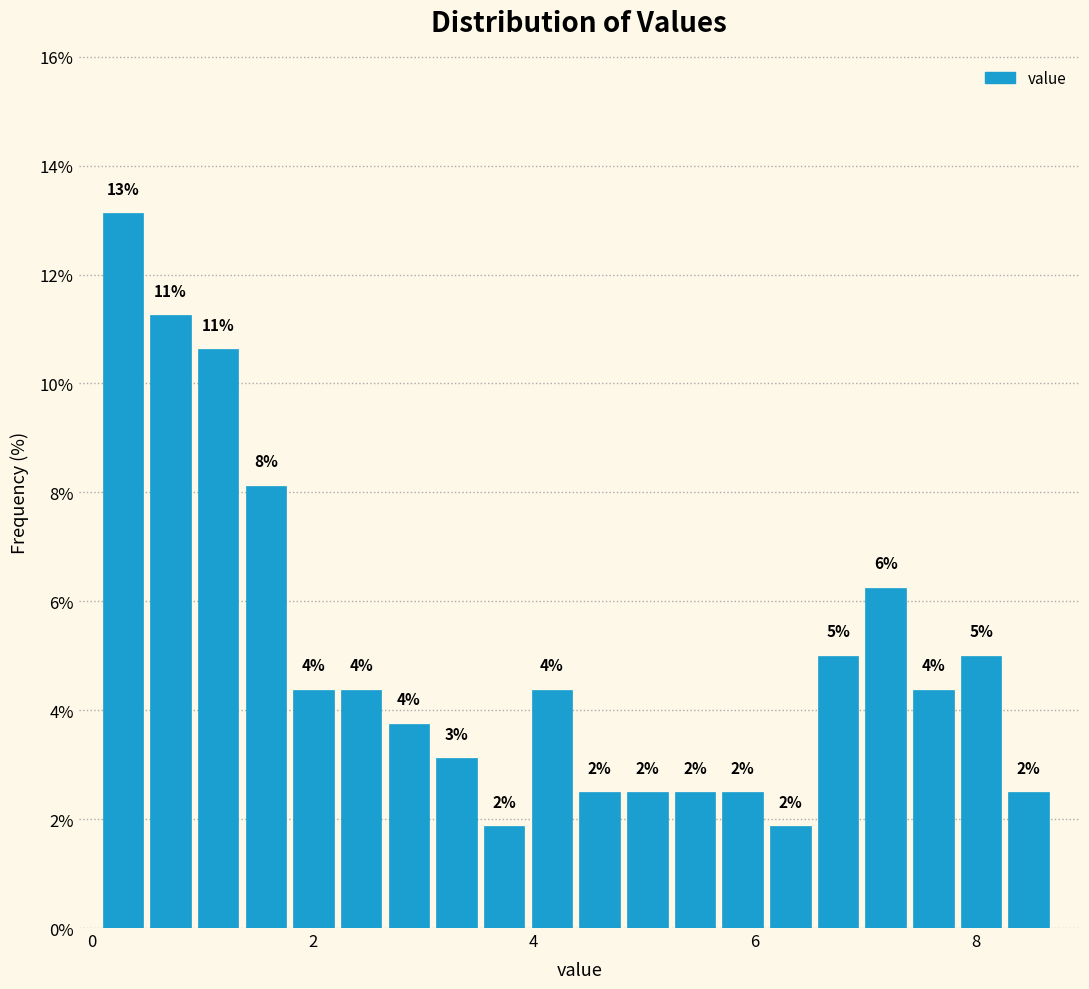

Read against the x-axis, roughly where is the centre of the tallest bar?

0.2